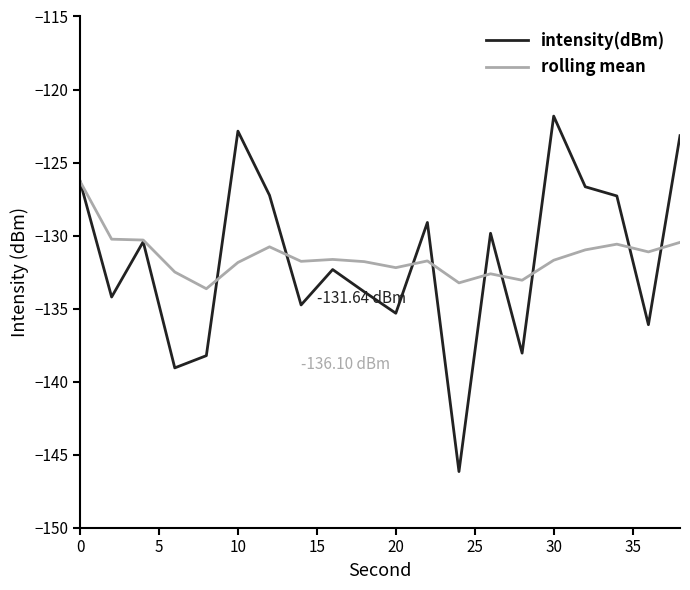

Which series has the widest spread of values?

intensity(dBm)